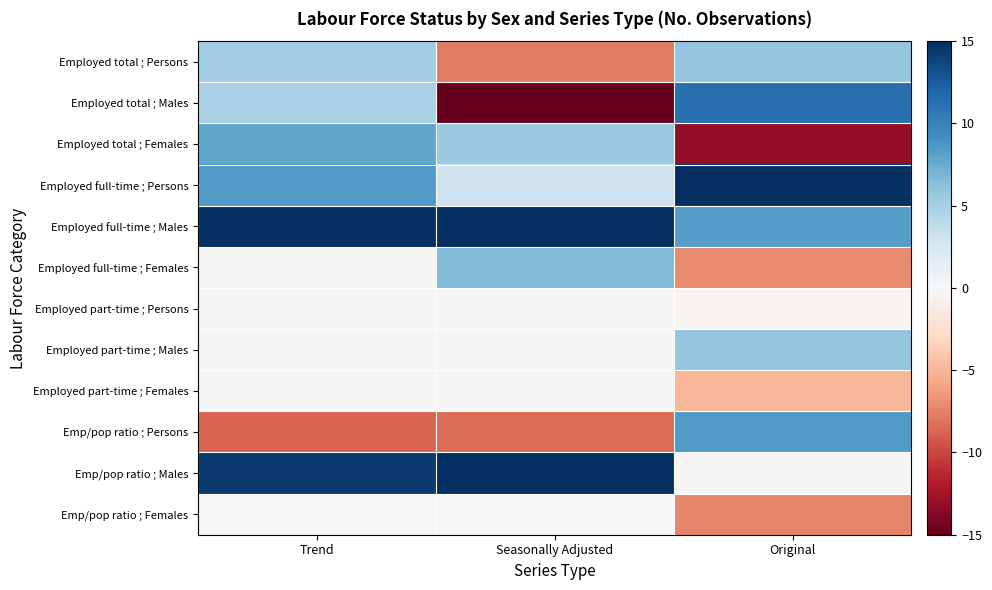

The Emp/pop ratio ; Males series shows 18.0 at Seasonally Adjusted. True or false?

True